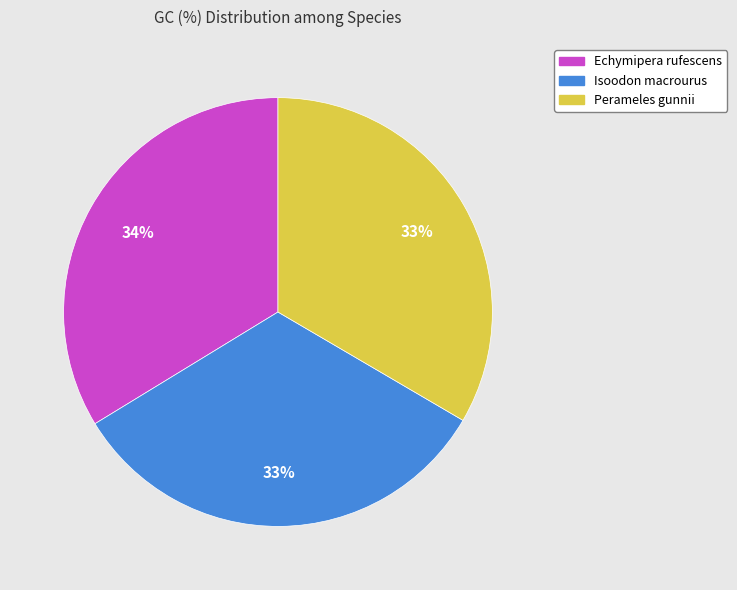

Do Isoodon macrourus and Echymipera rufescens together represent more than half of the pie?

Yes